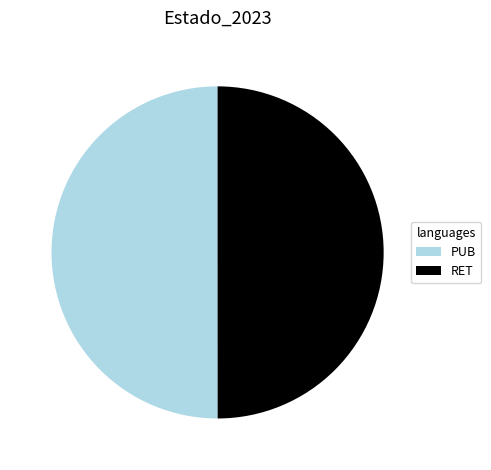

Approximately how many times larger is the value at RET compared to PUB?

1.0